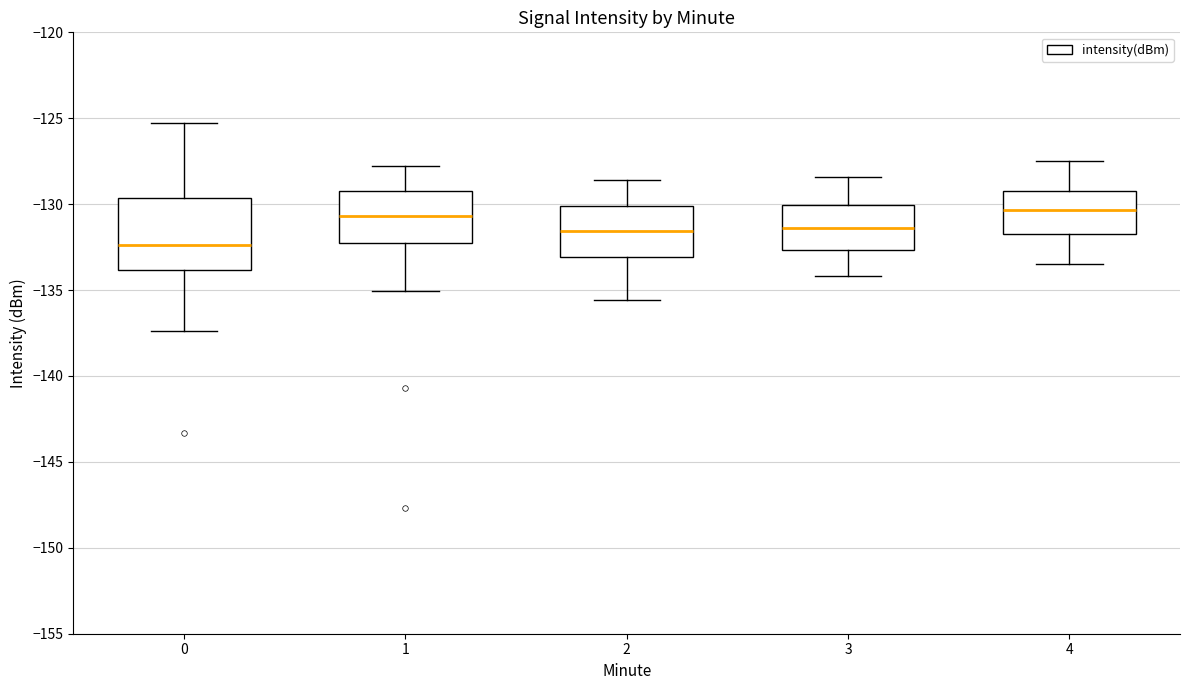

Where does the upper whisker of the box at x = 2 end on the y-axis? The values are not printed on the chart, so give them approximately, as read against the axis.

-128.5